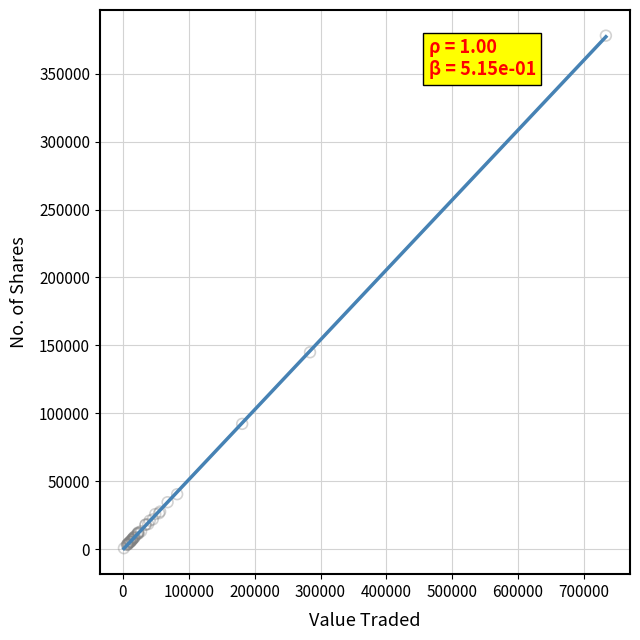

What Y value in the scatter plot is closest to 189384?

144976